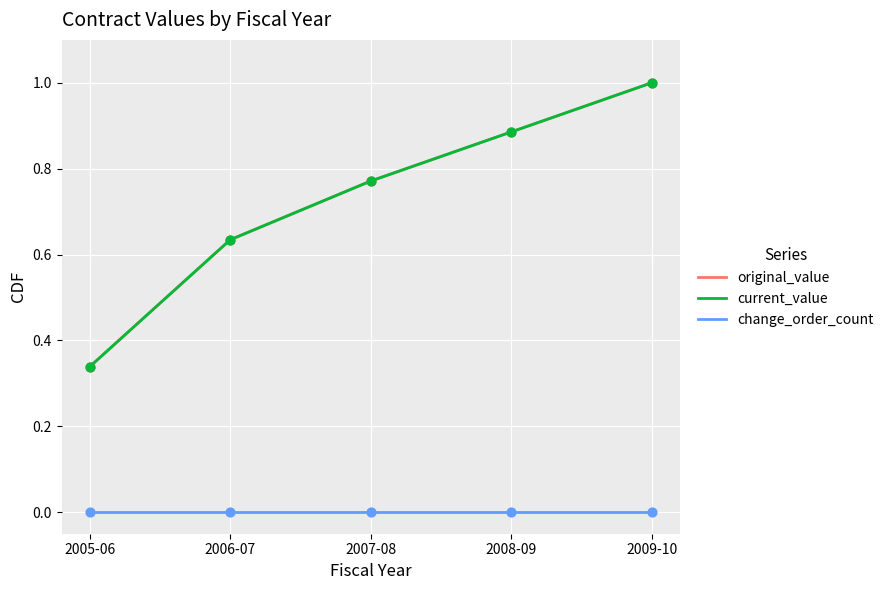

Does the chart have visible grid lines?

Yes